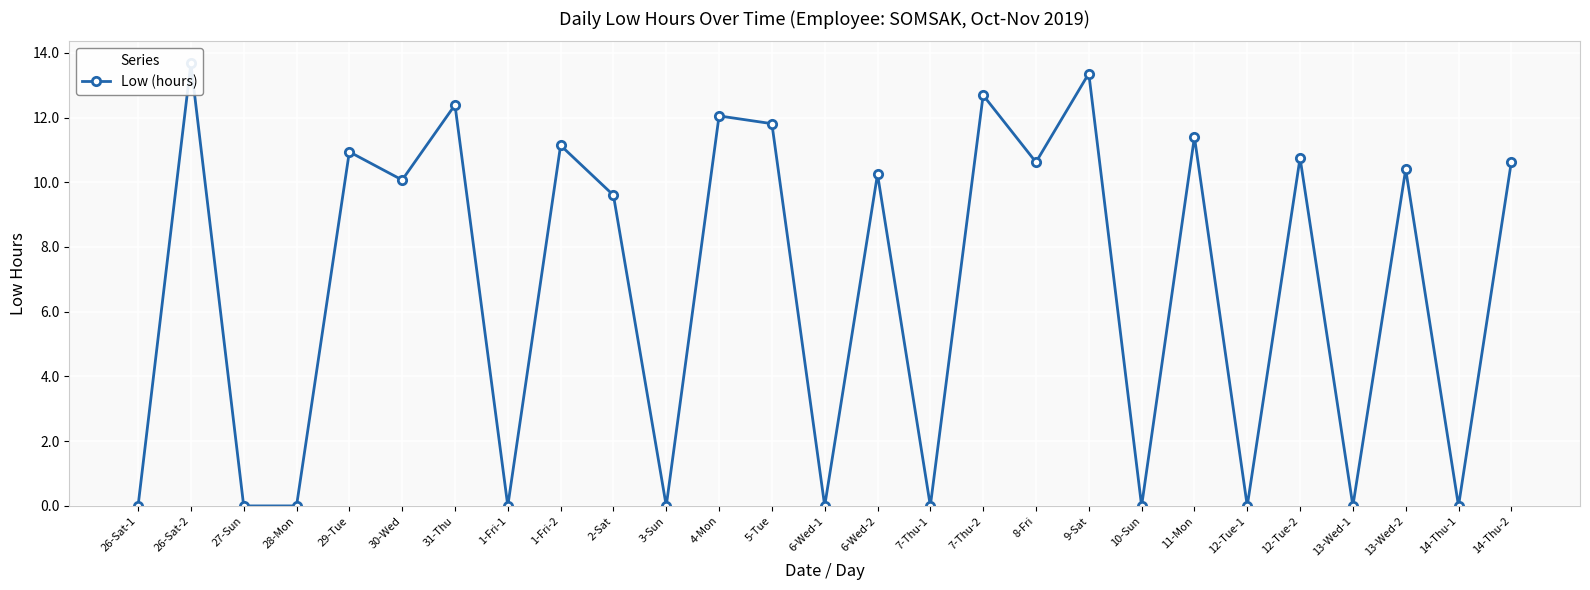

Reading left to right, what are all the values shown in this chart?

26-Sat-1=0.0	26-Sat-2=13.7	27-Sun=0.0	28-Mon=0.0	29-Tue=10.9	30-Wed=10.1	31-Thu=12.4	1-Fri-1=0.0	1-Fri-2=11.1	2-Sat=9.6	3-Sun=0.0	4-Mon=12.1	5-Tue=11.8	6-Wed-1=0.0	6-Wed-2=10.2	7-Thu-1=0.0	7-Thu-2=12.7	8-Fri=10.6	9-Sat=13.4	10-Sun=0.0	11-Mon=11.4	12-Tue-1=0.0	12-Tue-2=10.8	13-Wed-1=0.0	13-Wed-2=10.4	14-Thu-1=0.0	14-Thu-2=10.6